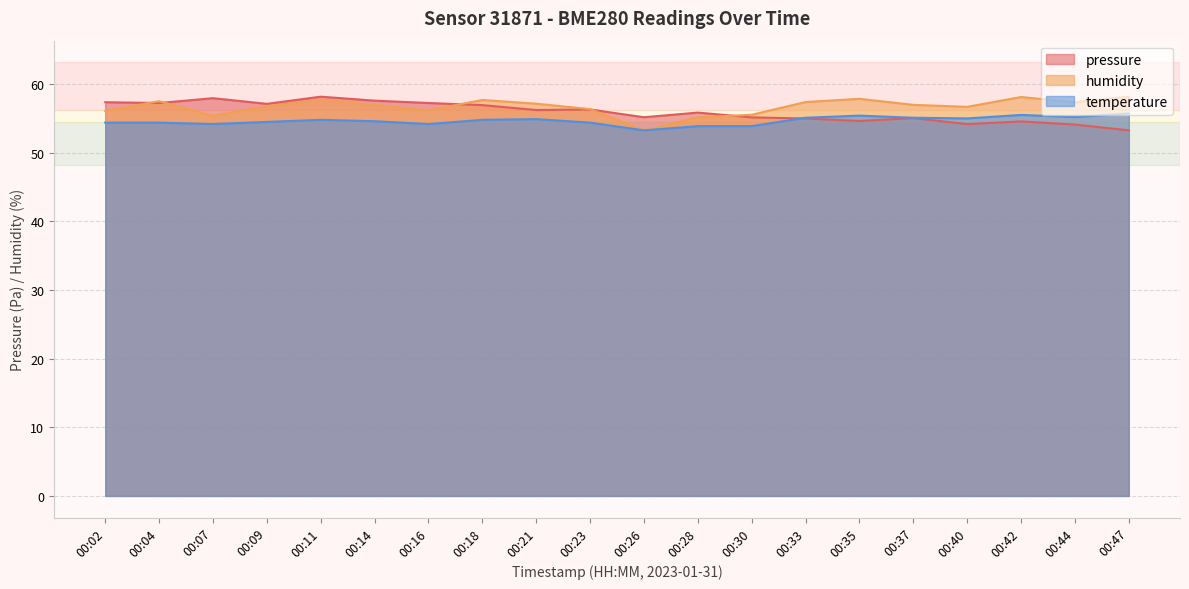

True or false: pressure has more than 1 points higher than both neighbors.

True